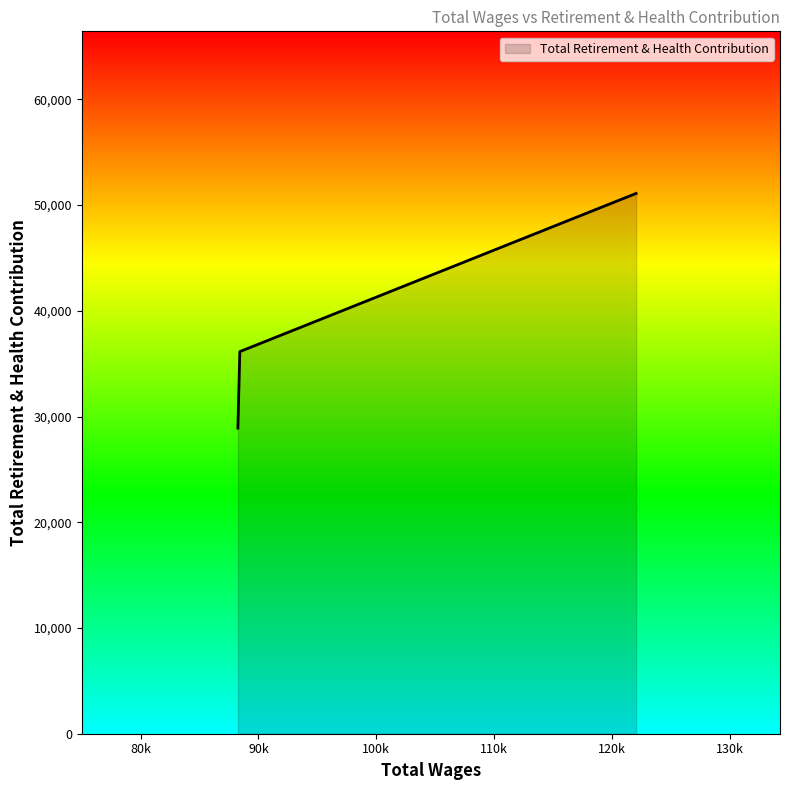

What is the maximum value shown in the chart?

51105